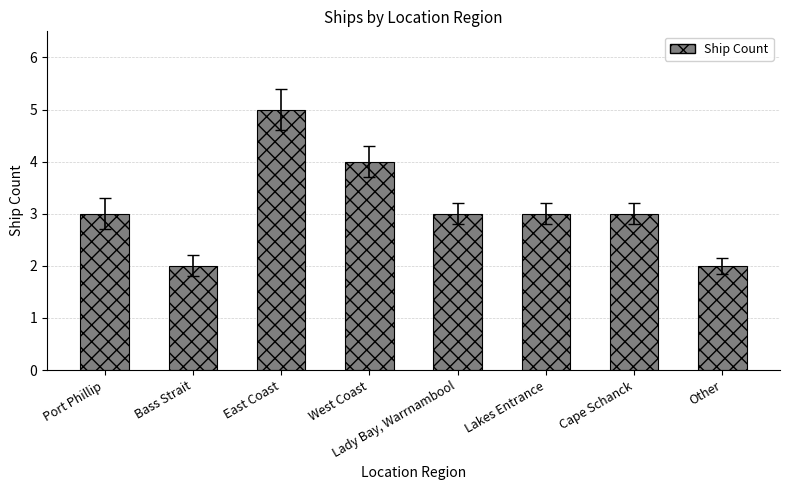

What is the smallest value displayed?

2